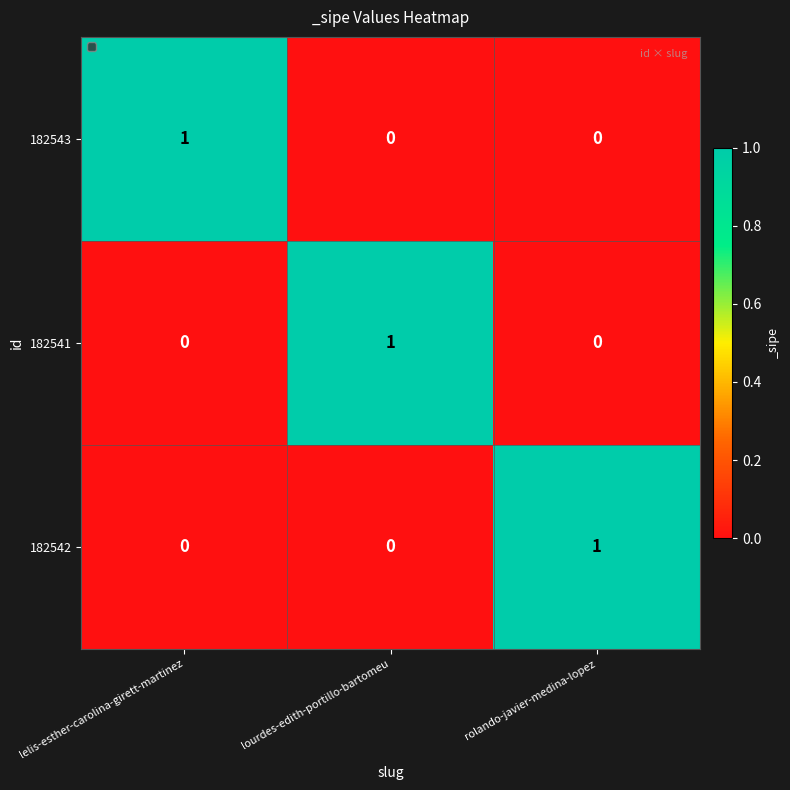

True or false: 182541 has a value of -1 at lelis-esther-carolina-girett-martinez.

False